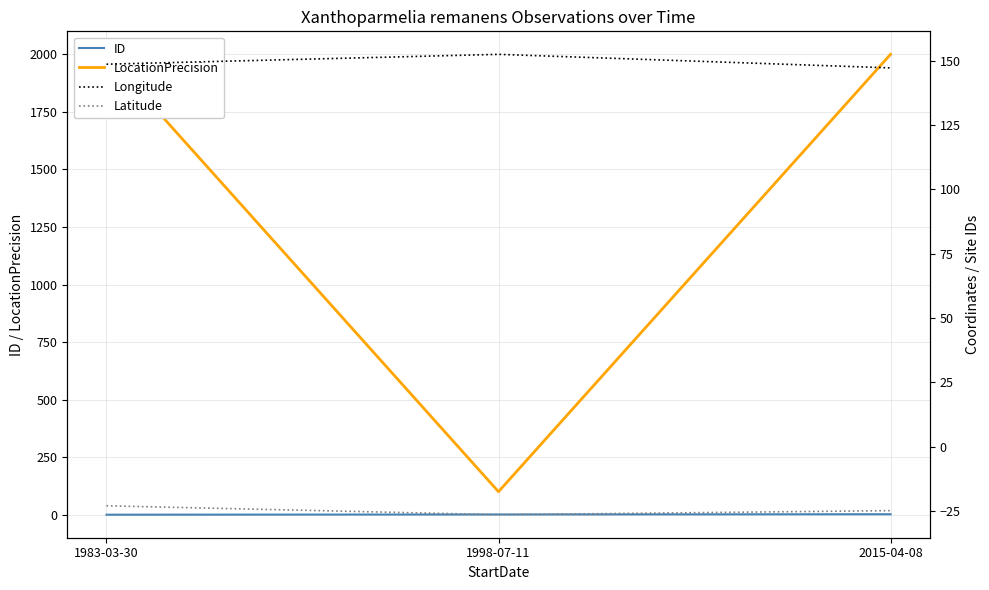

Is this an area chart (filled region under the line)?

No